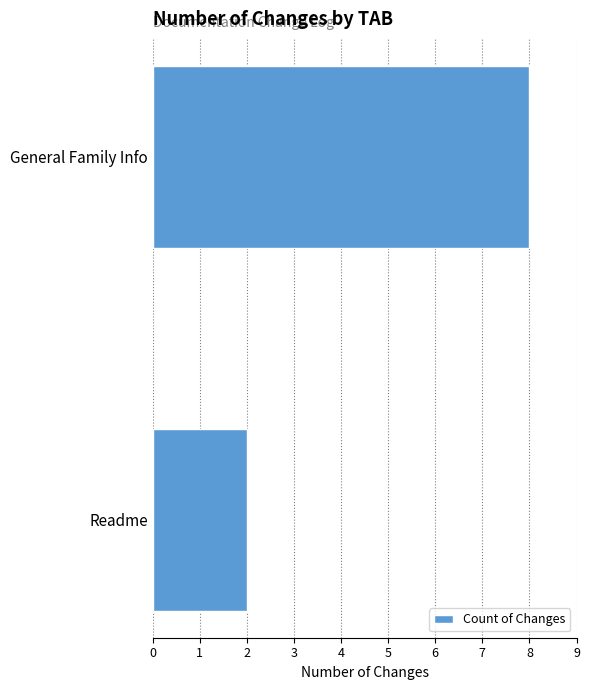

What is the sum of the values at Readme and General Family Info?

10